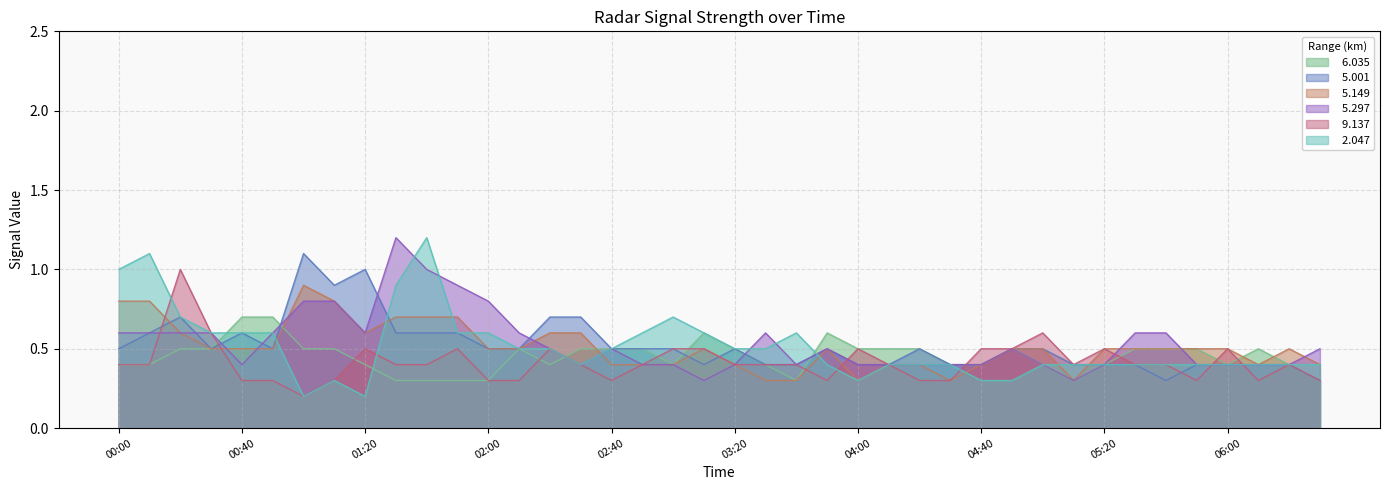

Which label corresponds to the smallest value in the chart?

01:00